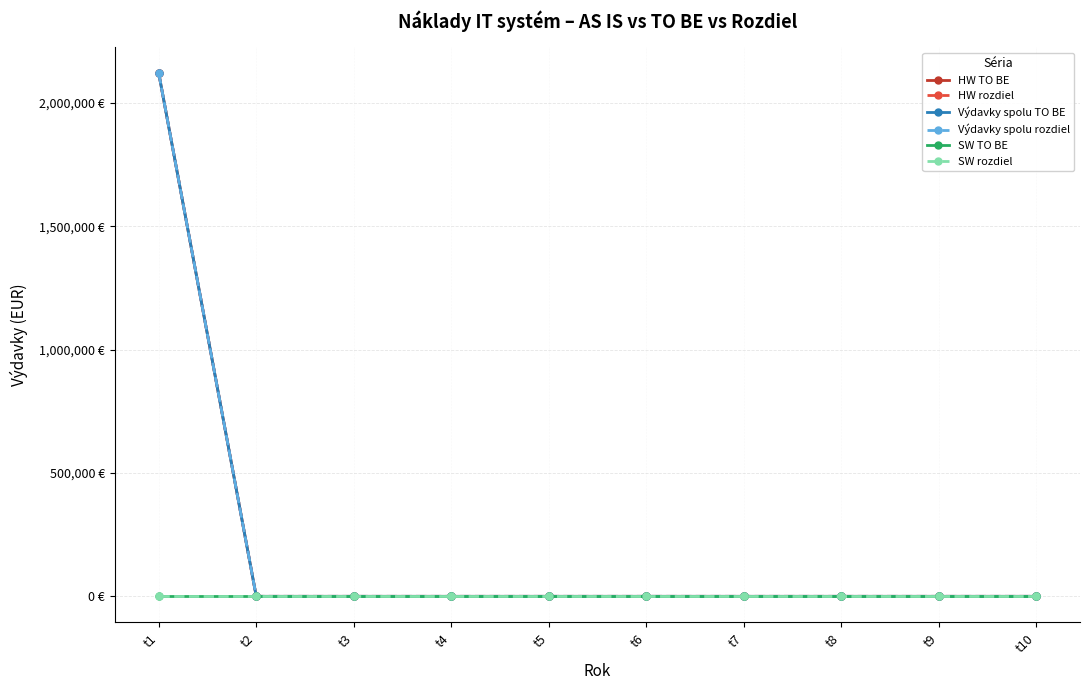

Does the chart have visible grid lines?

Yes